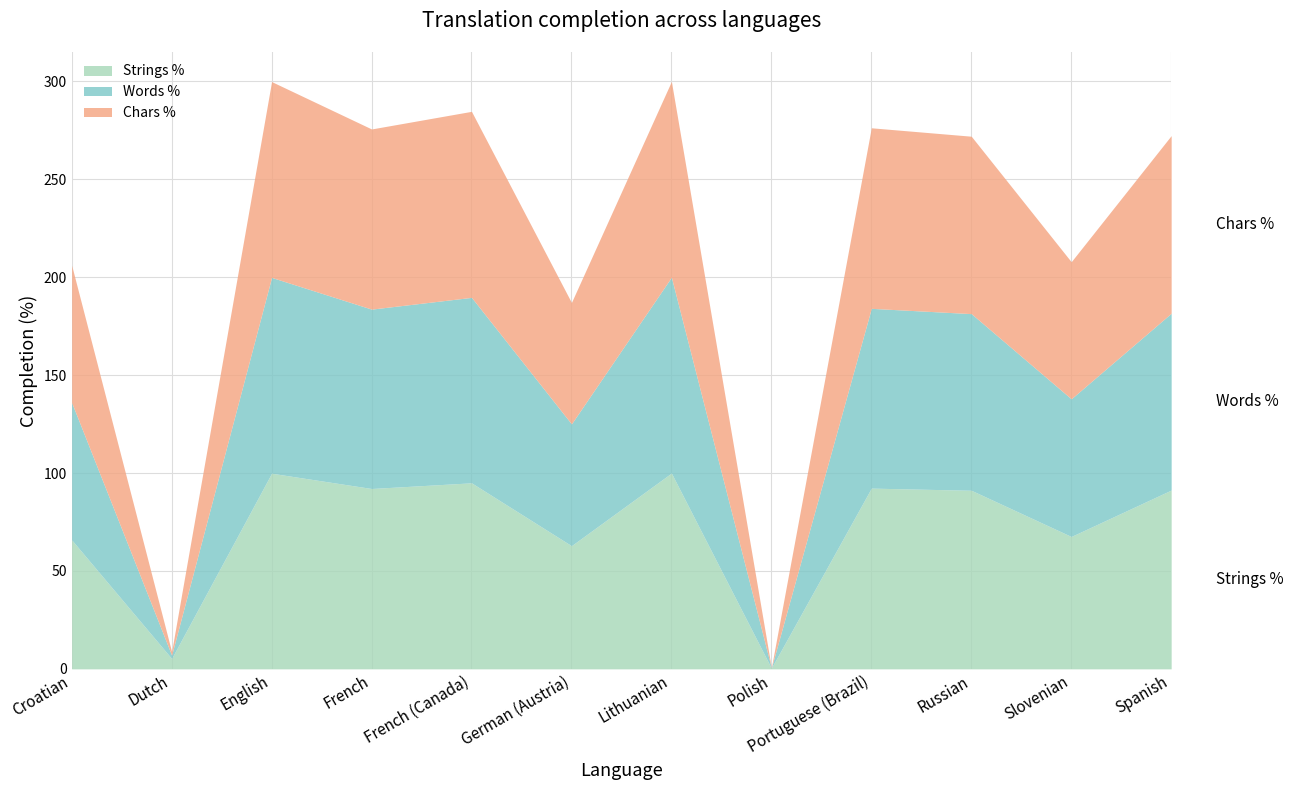

In translated_words_percent, how many points are higher than both neighbors (excluding endpoints)?

4